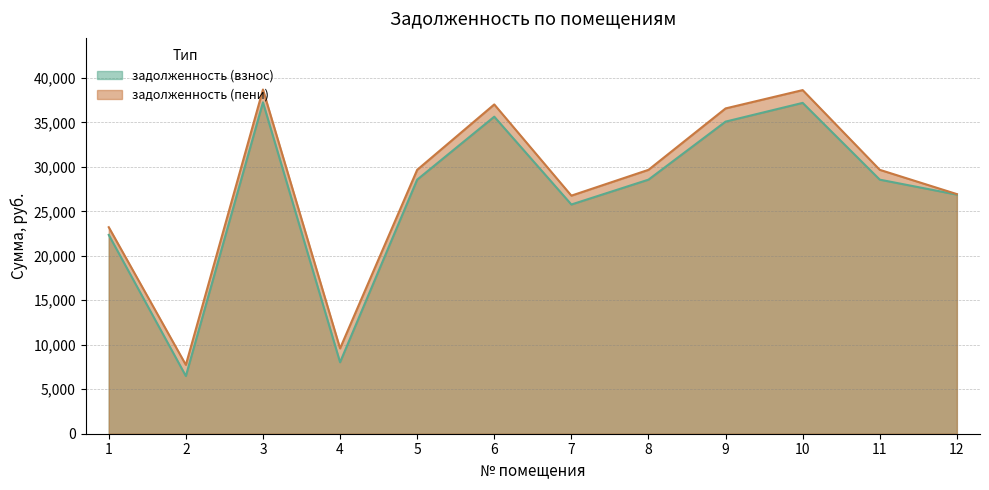

What is the difference between the highest and lowest values at 10?

1437.6